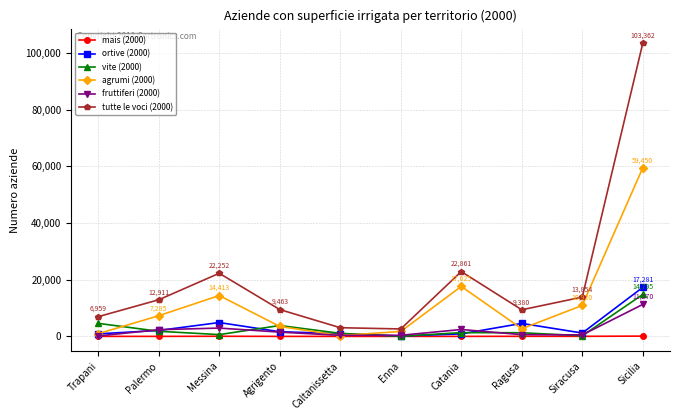

True or false: tutte le voci (2000) and mais (2000) intersect in this chart.

False